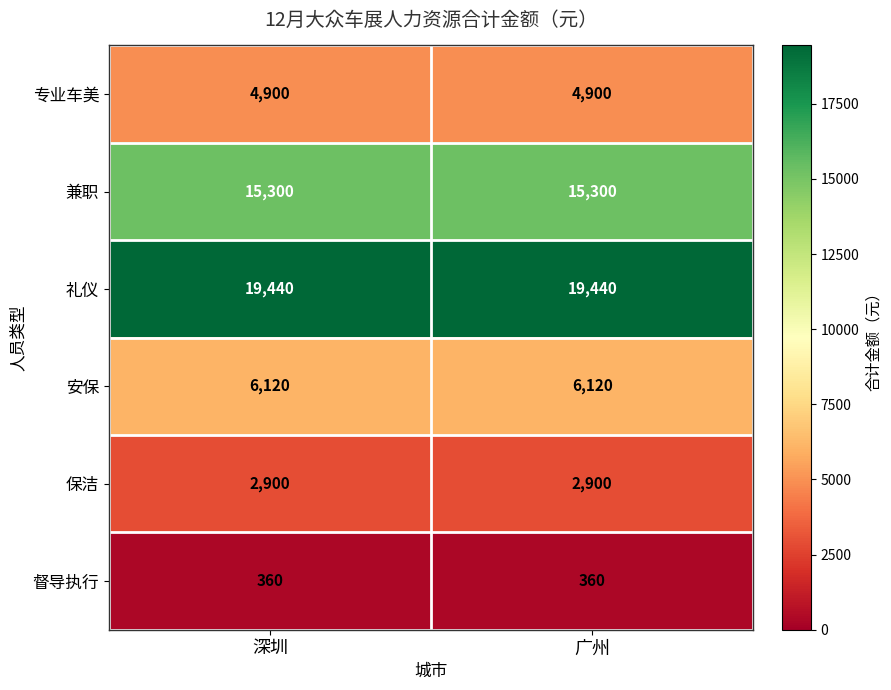

What is the spread (max minus min) of values at 深圳?

19080